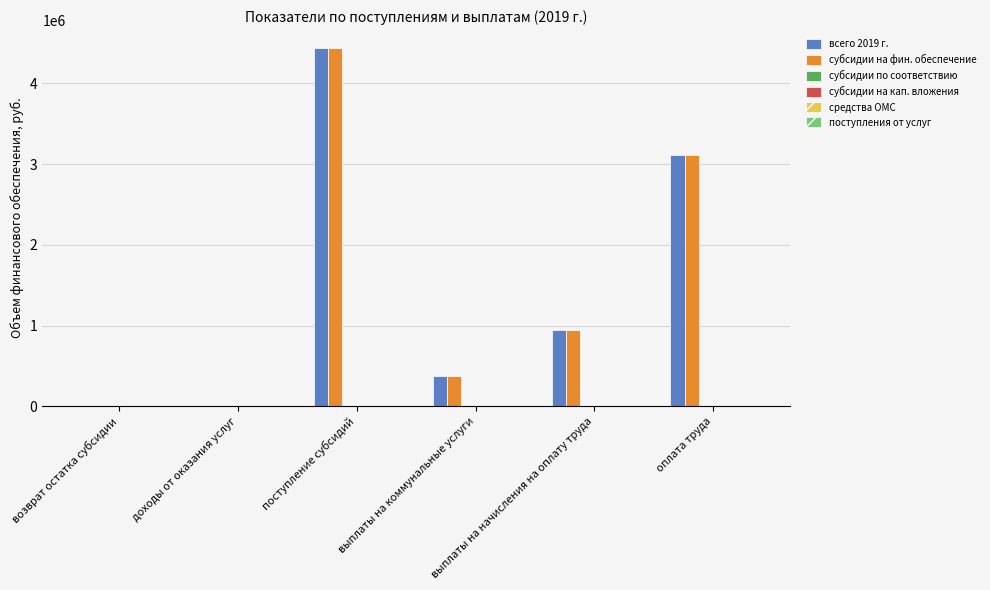

Count the number of categories in the chart.

6